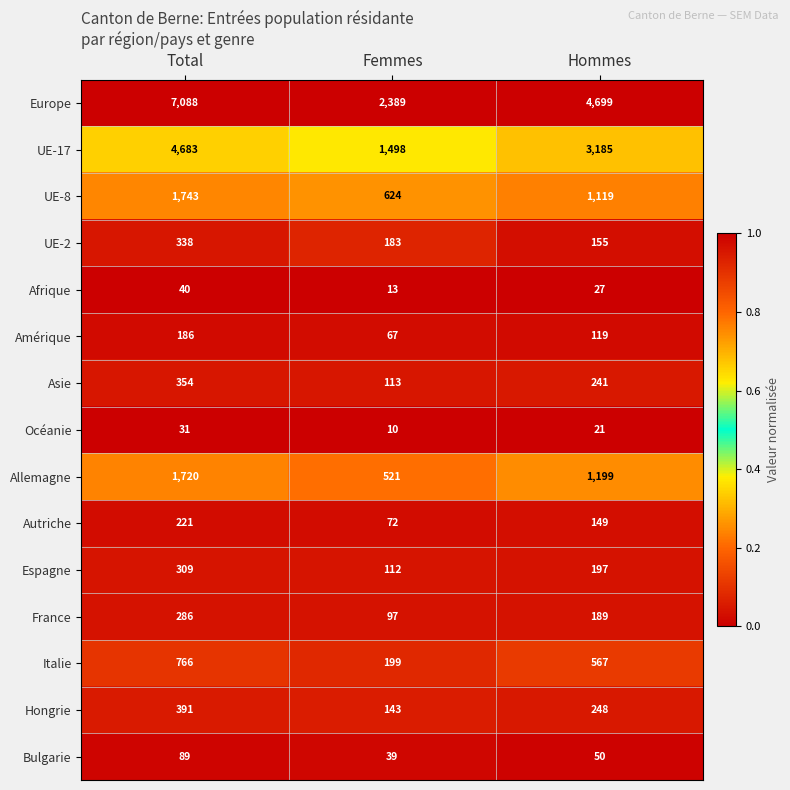

Where is Autriche nearest to the value 146?

Hommes